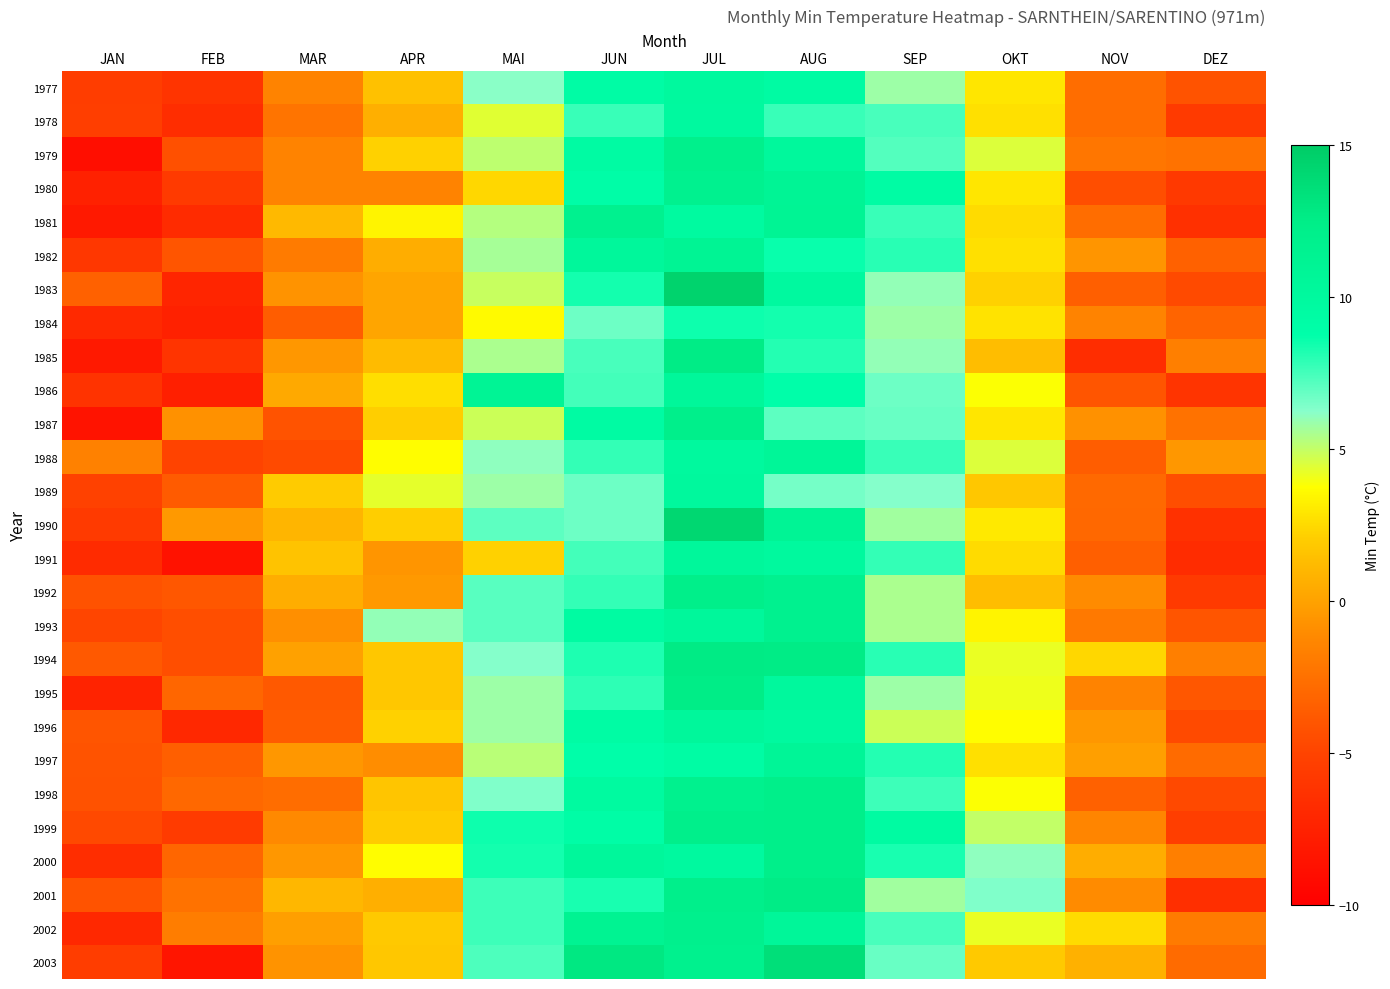

At which category is the sum across all series the highest?

JUL